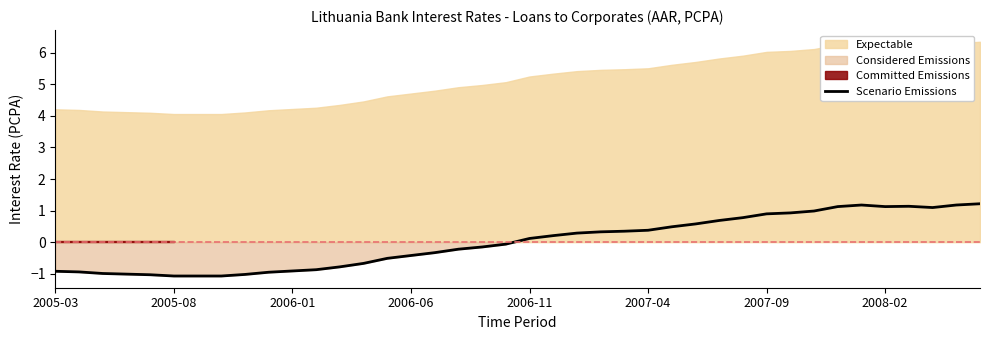

What is the lowest value of the Scenario Emissions series?

-1.1